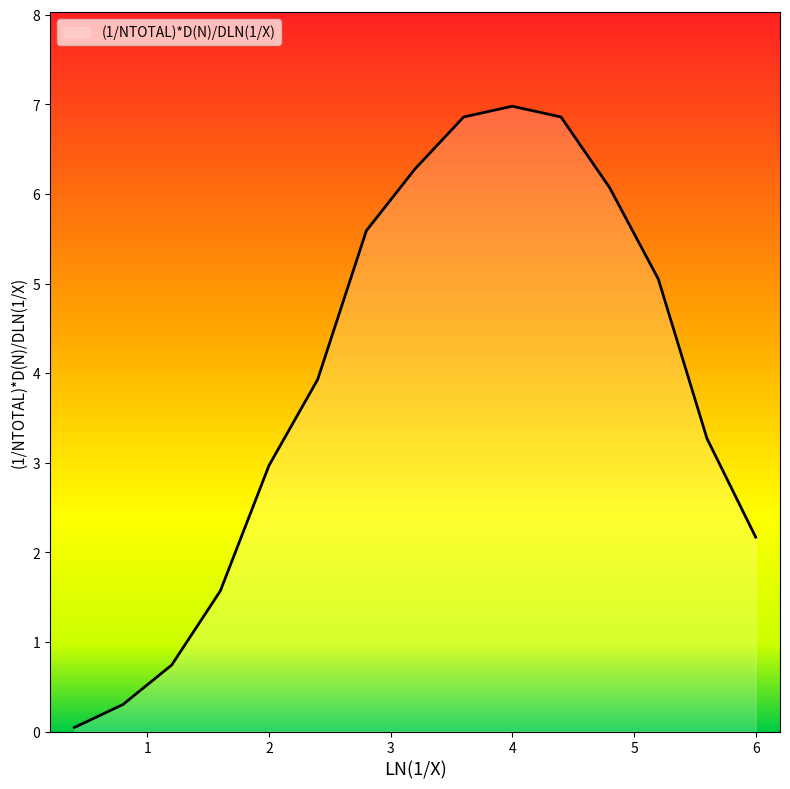

Count the number of categories in the chart.

15